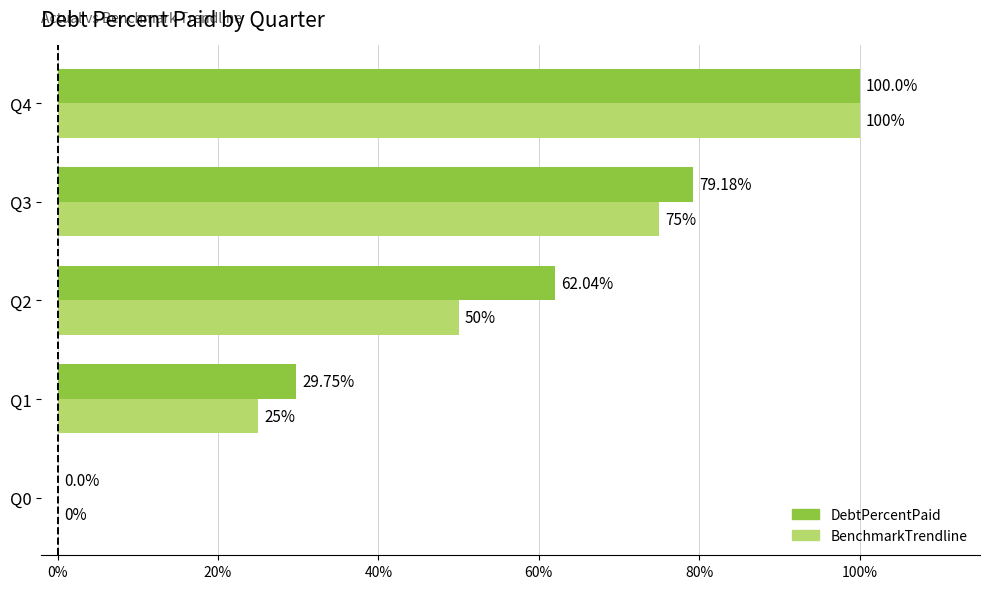

Count the BenchmarkTrendline values in the range 25 to 75.

3